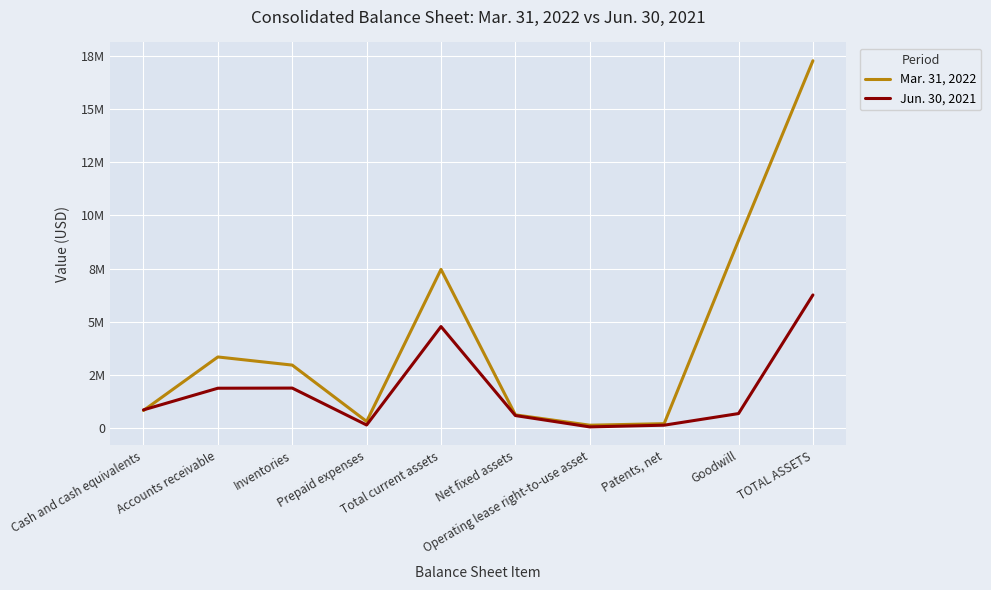

What are all the series names shown in the legend?

Mar. 31, 2022, Jun. 30, 2021